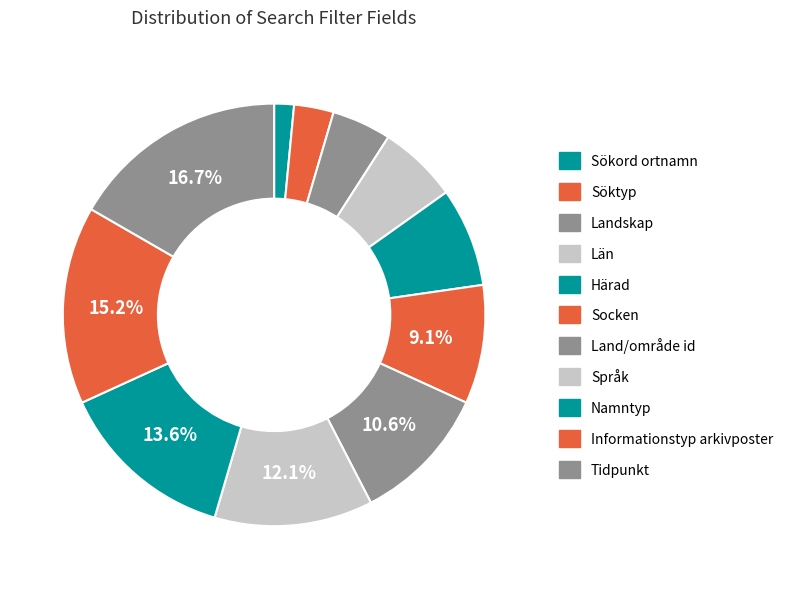

What is the ratio of the value at Tidpunkt to the value at Härad?

2.2